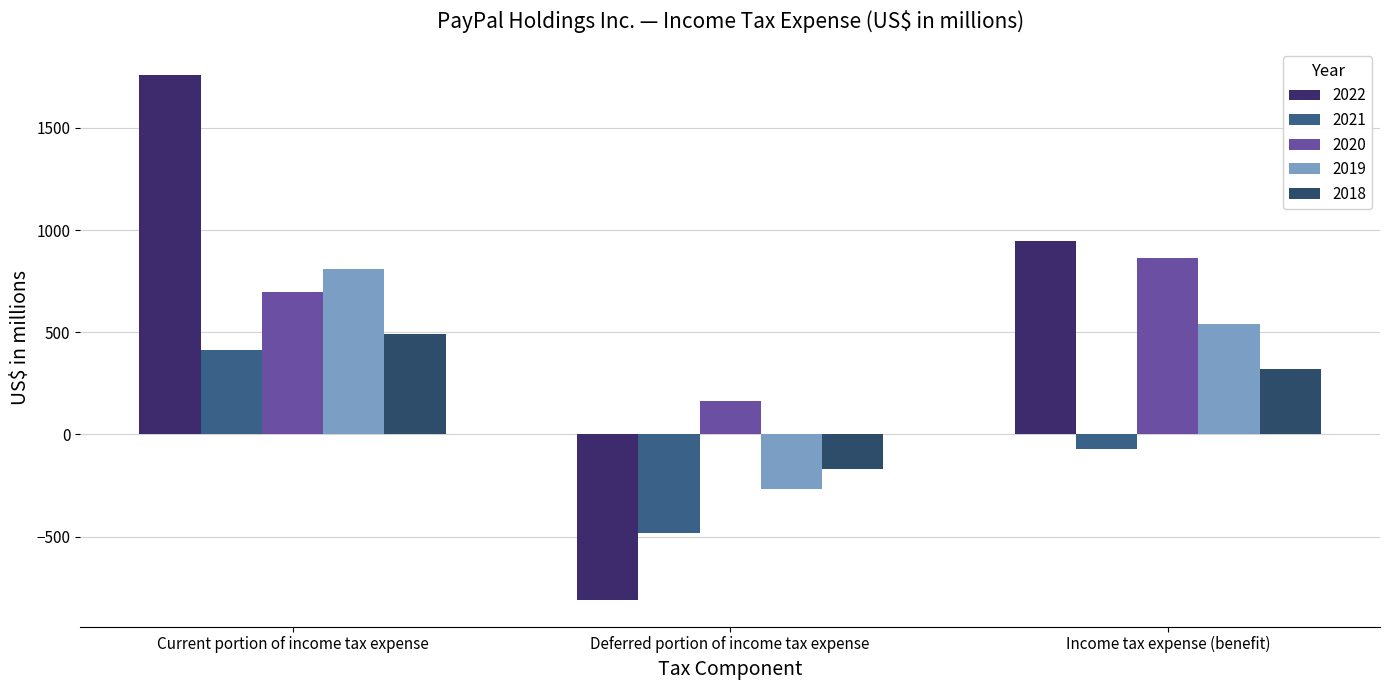

What is the value of the 2019 bar at the 1st from the left?

808